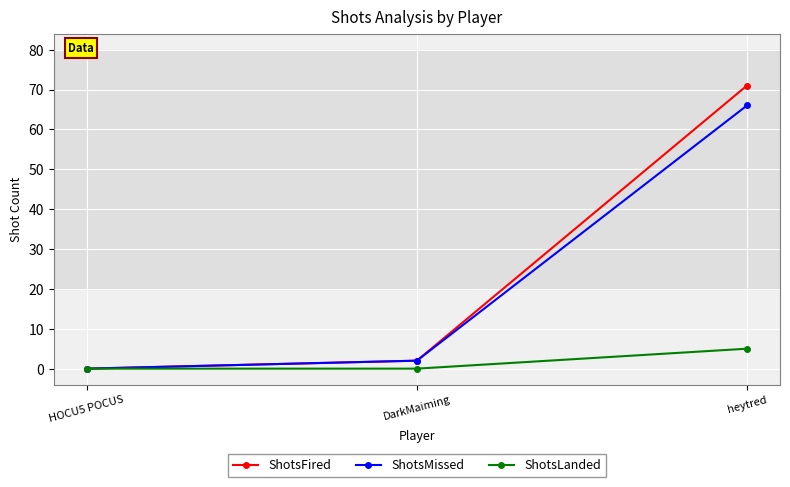

Which category has the lowest value in the ShotsMissed series?

HOCU5 POCUS